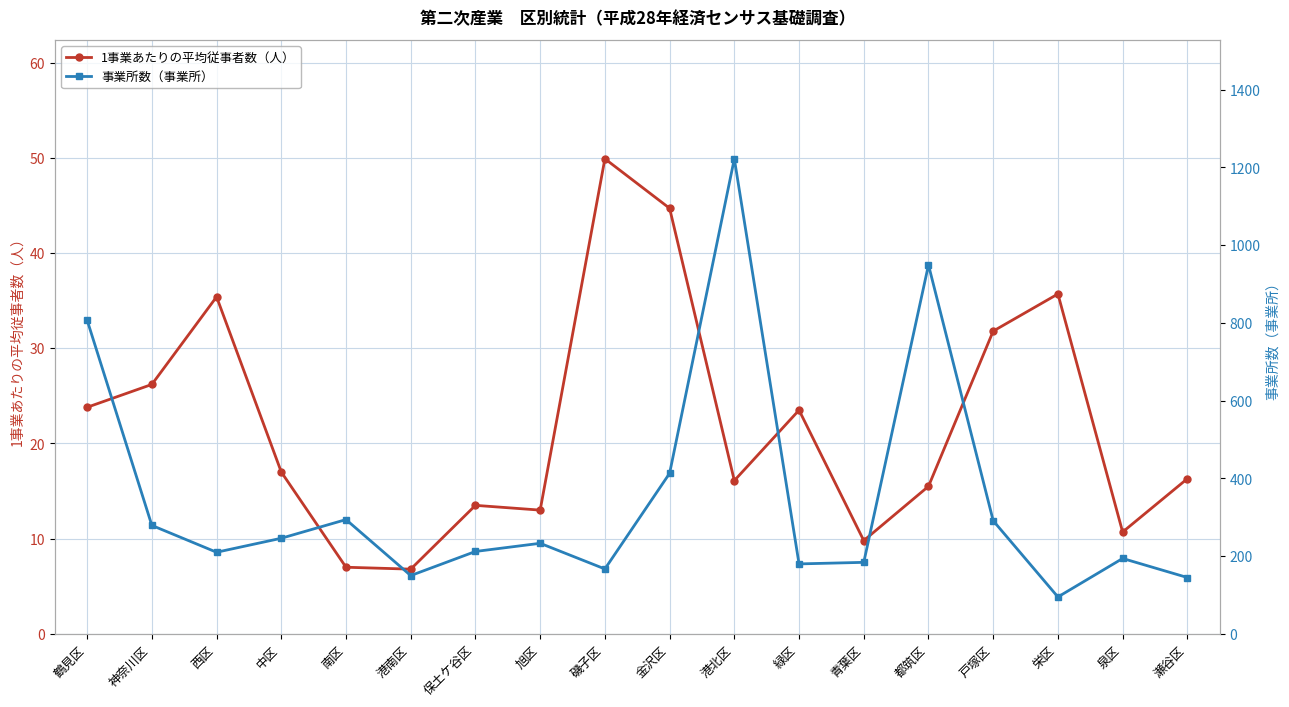

Is it true that 1事業あたりの平均従事者数（人） equals 31.8 at 戸塚区?

True